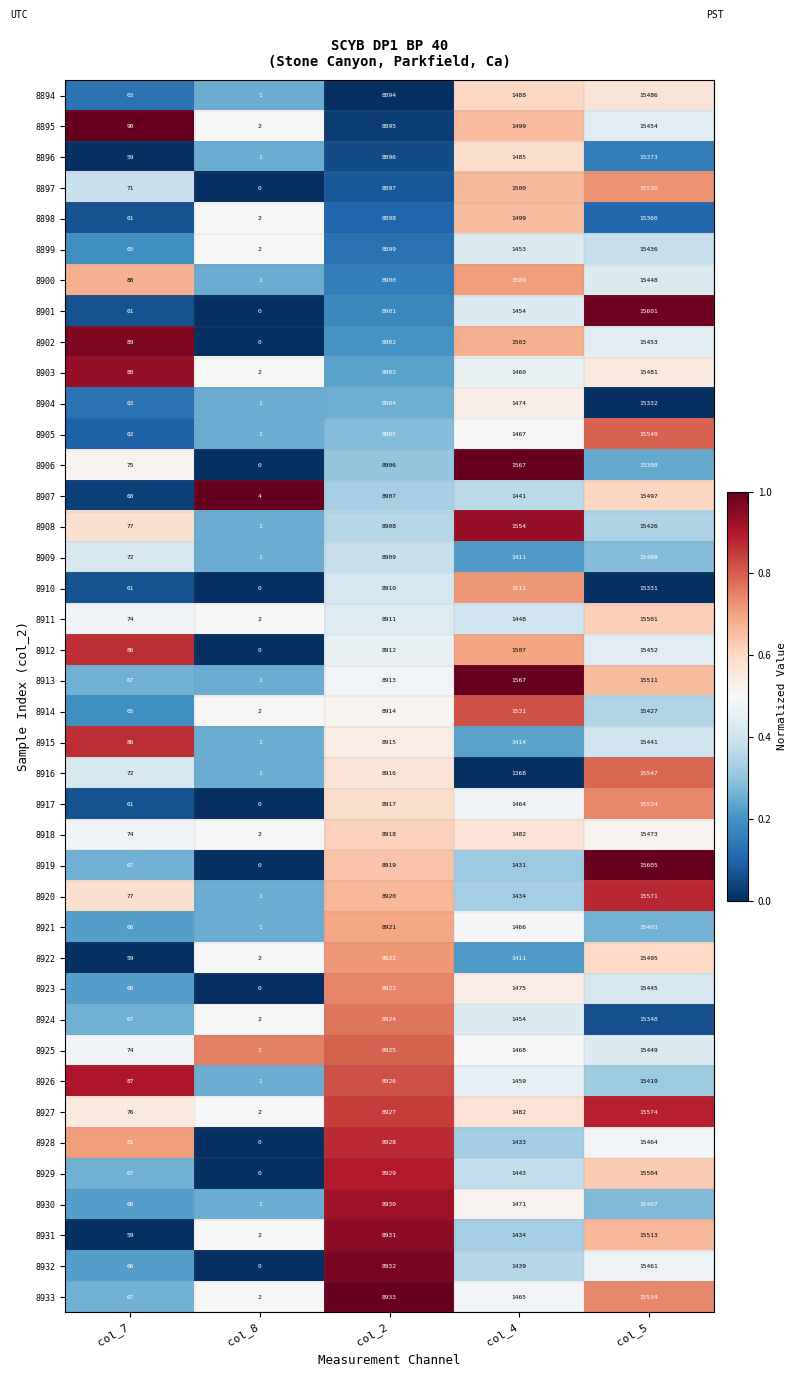

Rank the series at col_2 from highest to lowest value.

8933, 8932, 8931, 8930, 8929, 8928, 8927, 8926, 8925, 8924, 8923, 8922, 8921, 8920, 8919, 8918, 8917, 8916, 8915, 8914, 8913, 8912, 8911, 8910, 8909, 8908, 8907, 8906, 8905, 8904, 8903, 8902, 8901, 8900, 8899, 8898, 8897, 8896, 8895, 8894